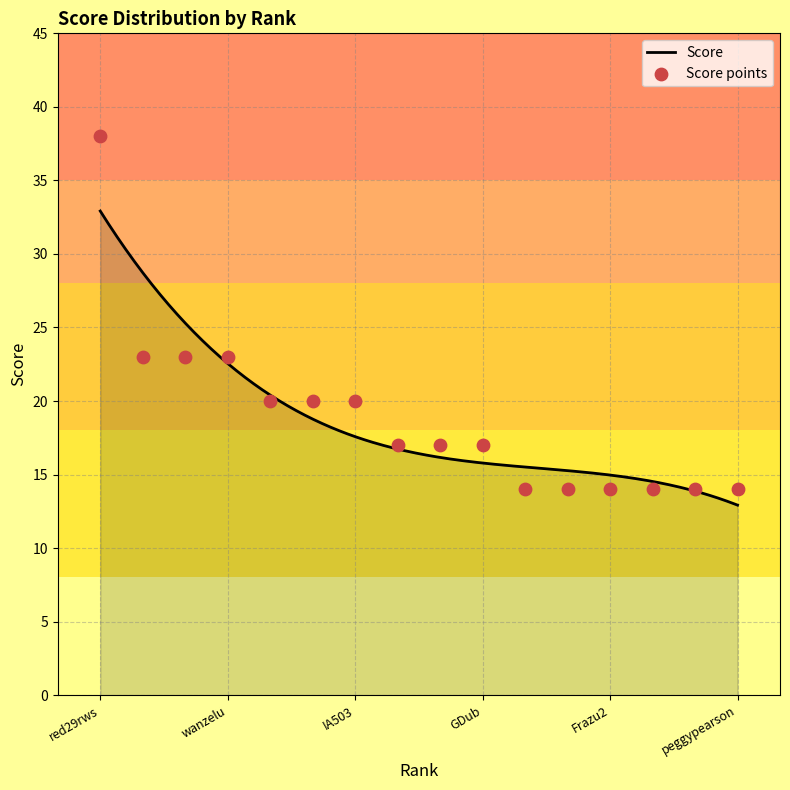

Approximately how many times larger is the value at IA503 compared to GeneralDawg?

1.4